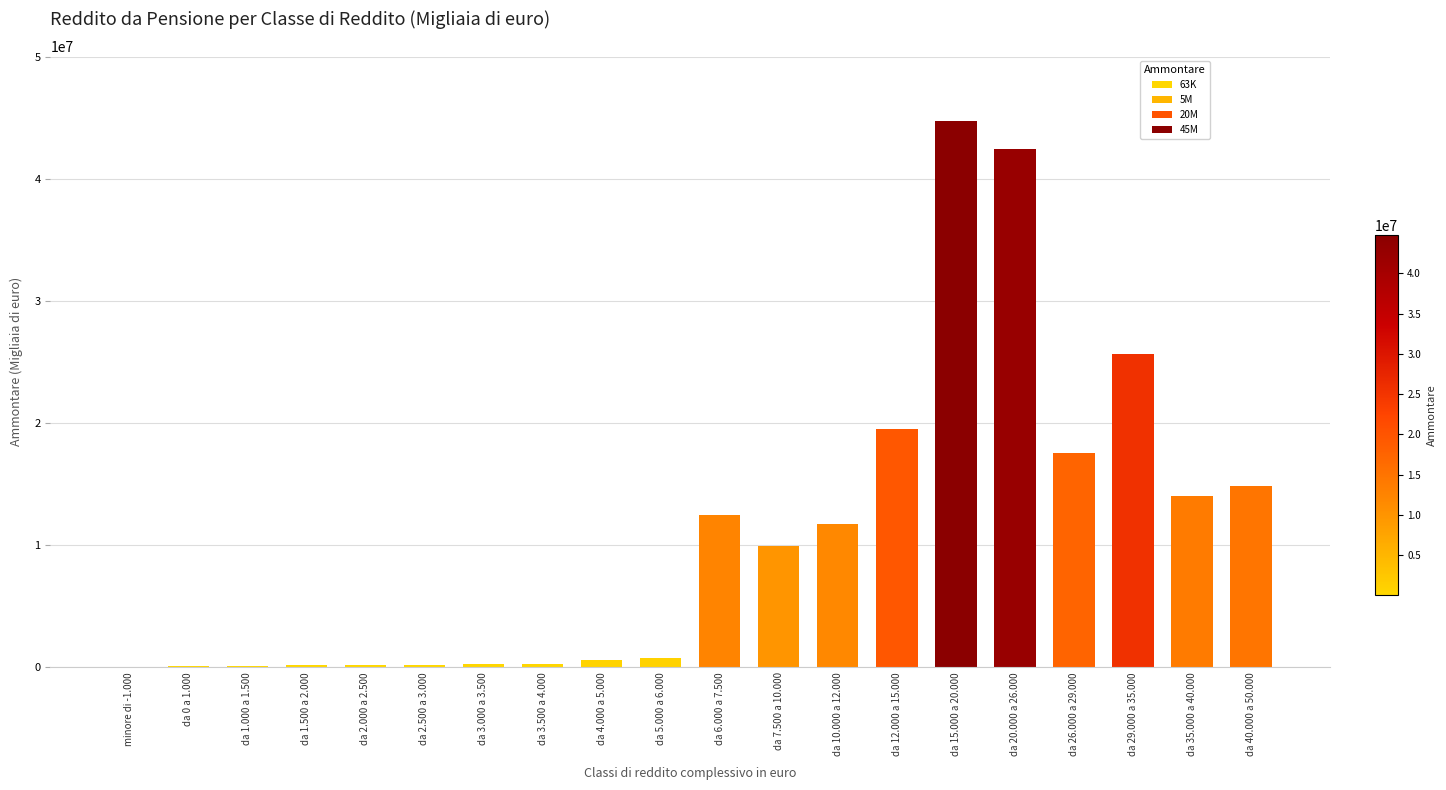

What is the sum of all values?

215671902